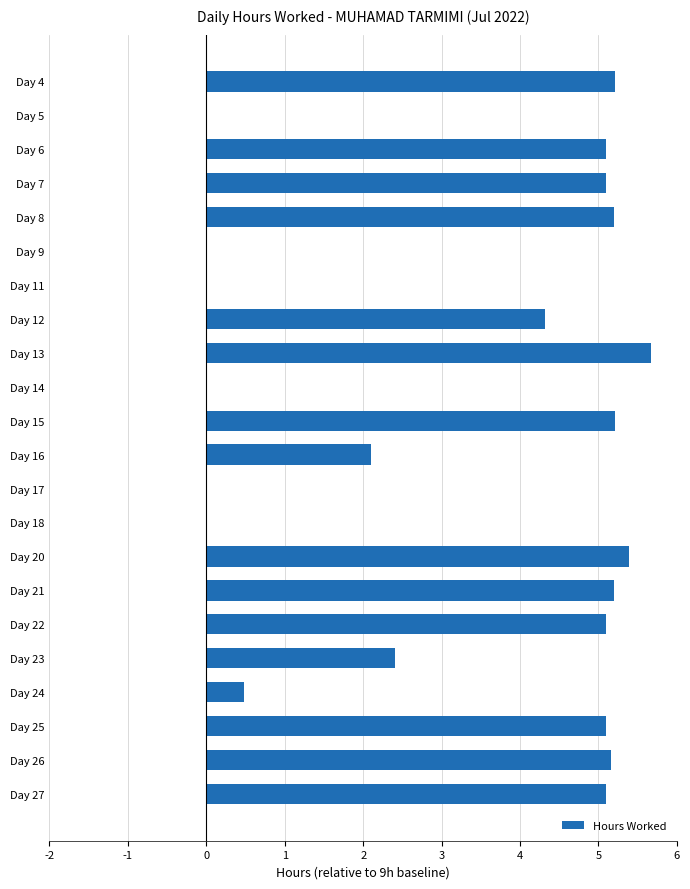

Which category has the highest value across all series?

Day 13